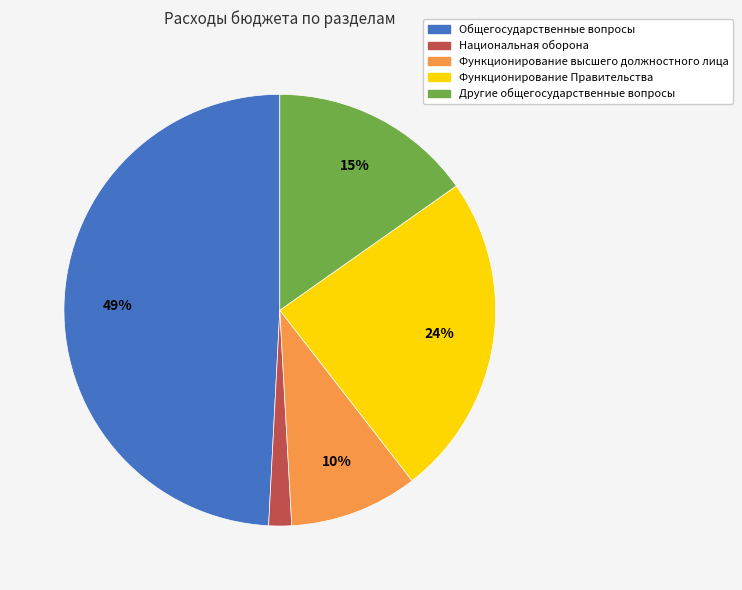

The Функционирование Правительства slice represents 24% of the pie. True or false?

True